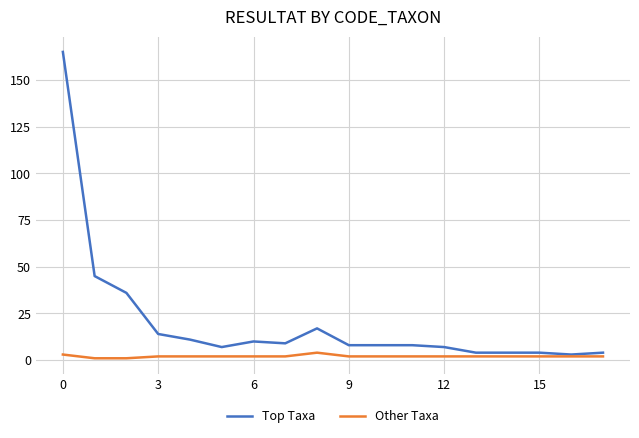

List the series in order of their overall mean, lowest first.

Other Taxa, Top Taxa